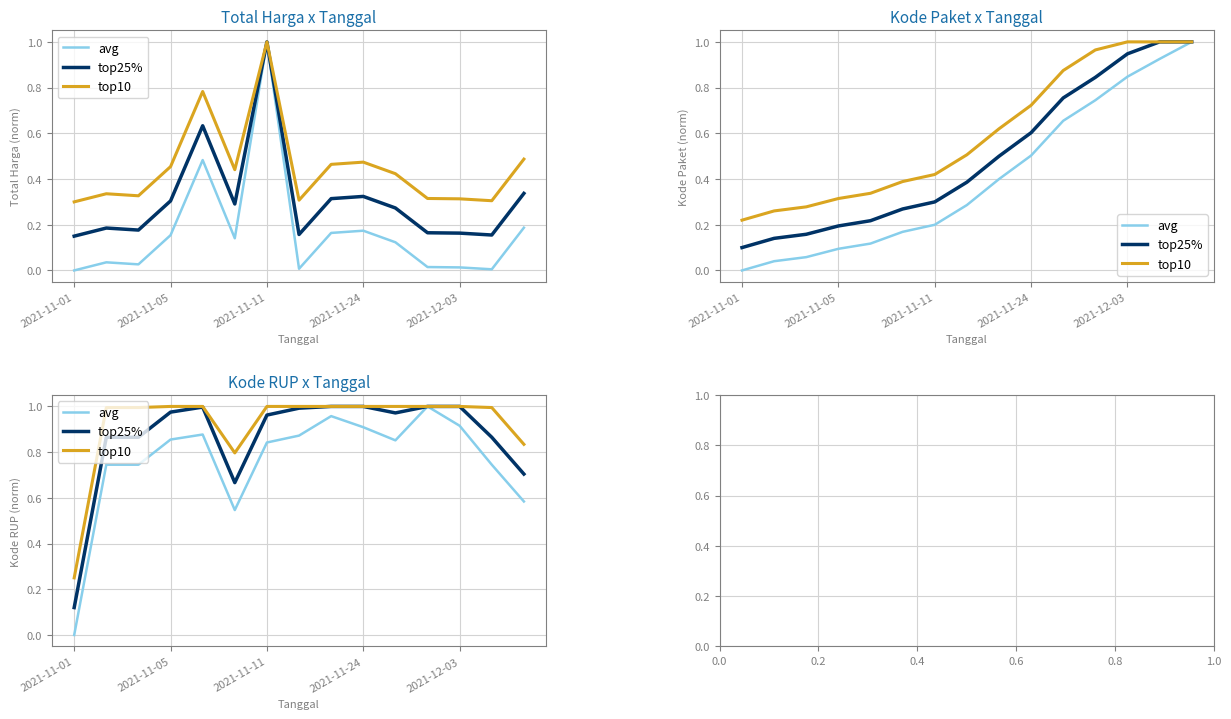

Is this an area chart (filled region under the line)?

No